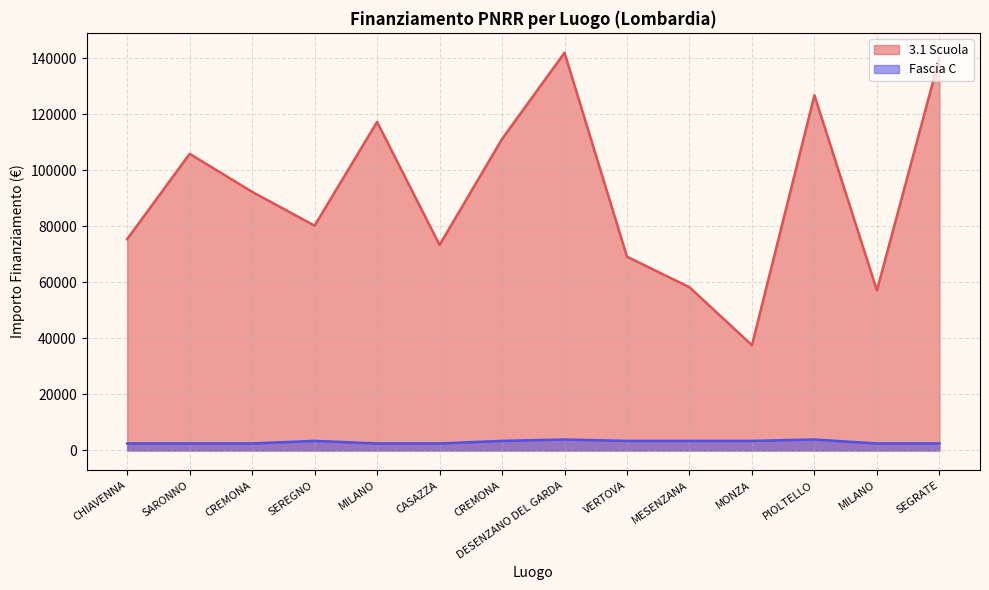

Which label corresponds to the smallest value in the chart?

CHIAVENNA